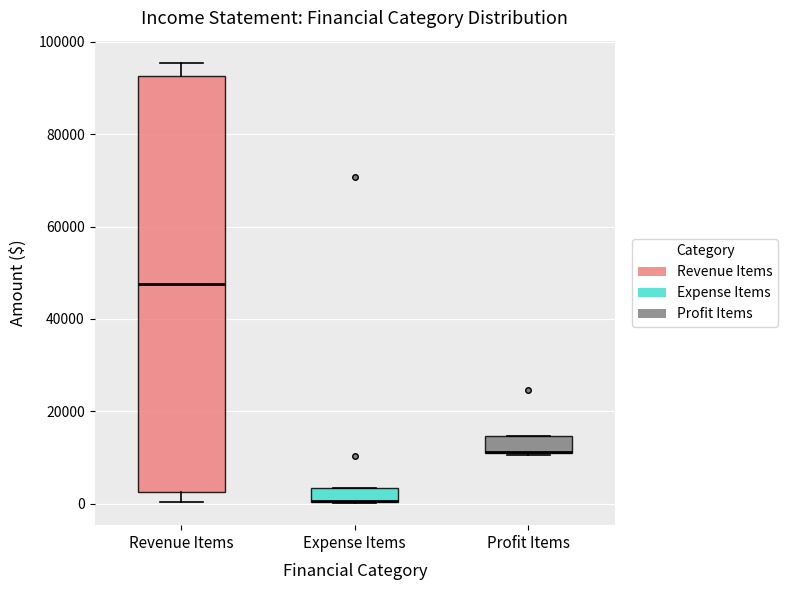

Where is the lower edge of the box for Expense Items on the y-axis? The values are not printed on the chart, so give them approximately, as read against the axis.

0